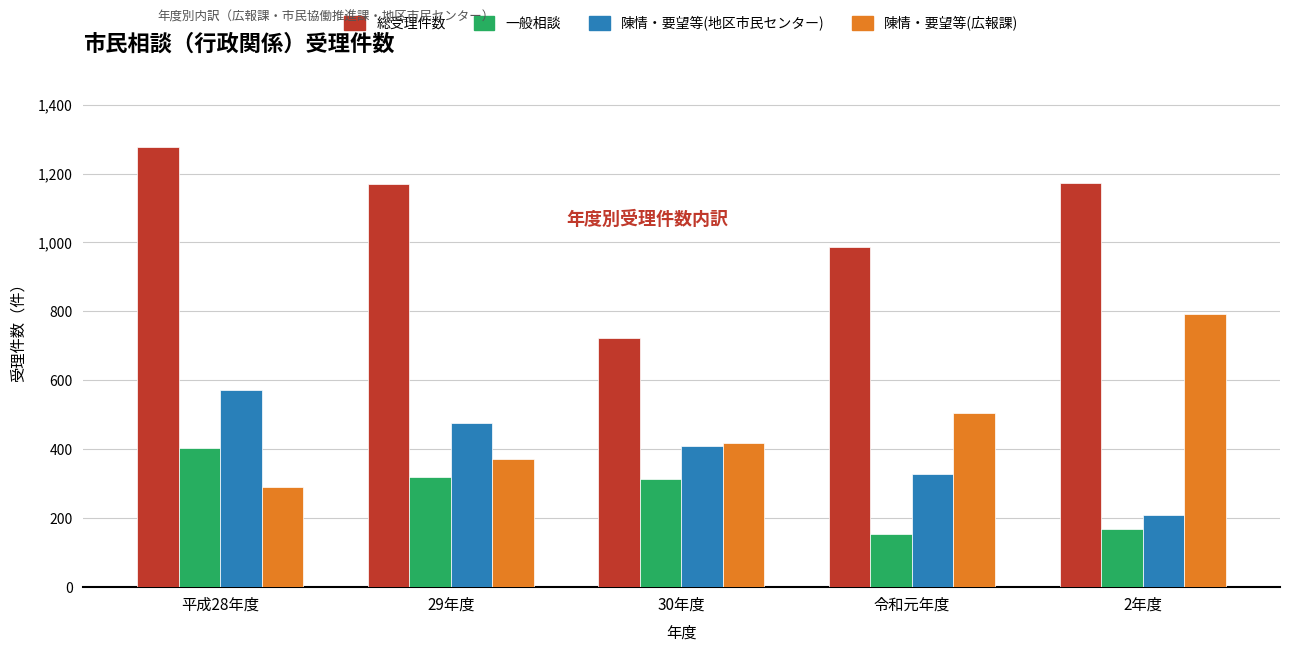

Read the 陳情・要望等(広報課) value at 令和元年度, to the nearest 100.

500